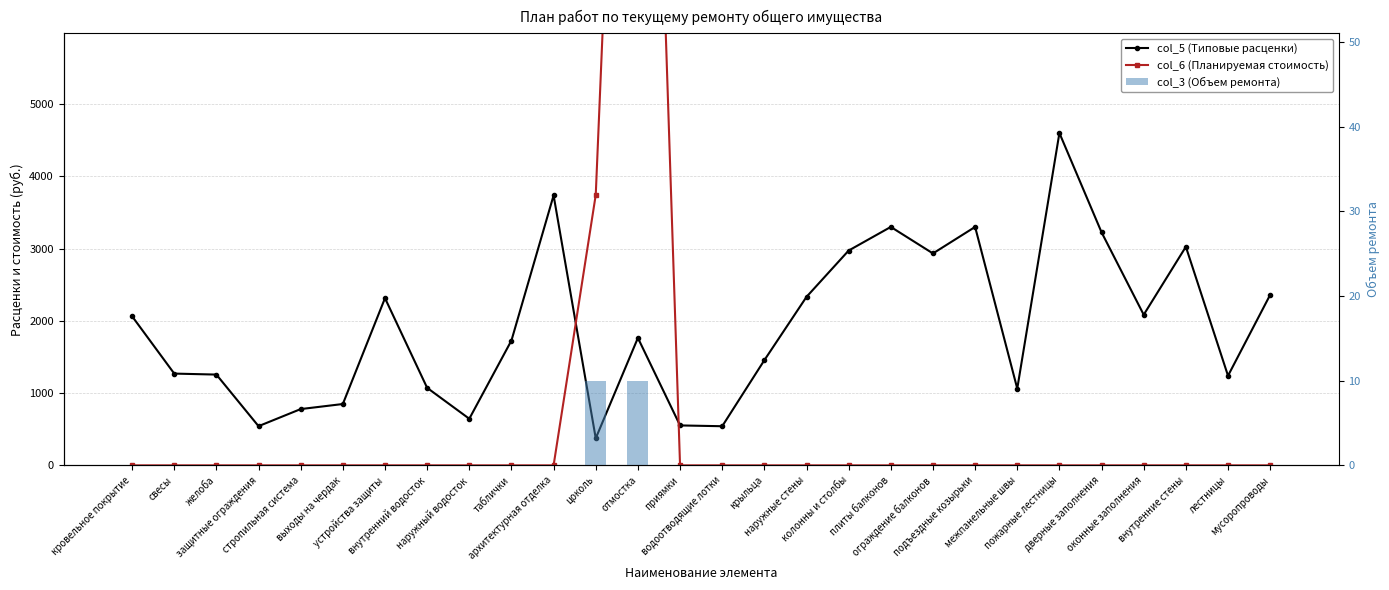

Is it true that col_3 (Объем ремонта) equals -4.6 at оконные заполнения?

False